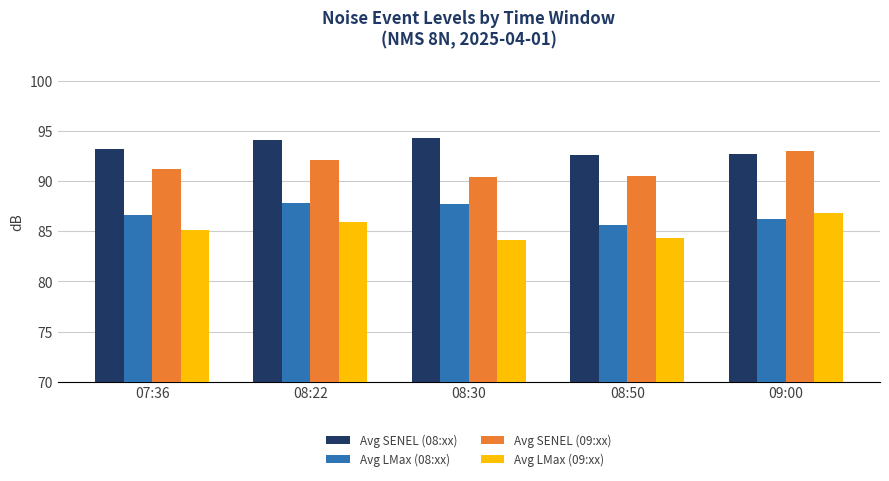

Rank the series by their average value, from highest to lowest.

Avg SENEL (08:xx), Avg SENEL (09:xx), Avg LMax (08:xx), Avg LMax (09:xx)